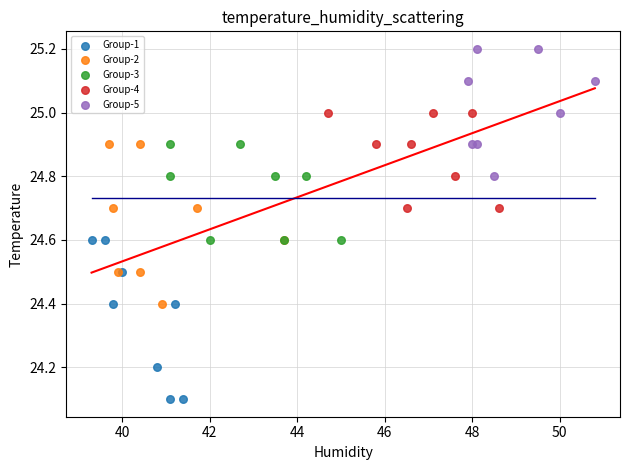

Which series contains the highest Y value?

Group-5